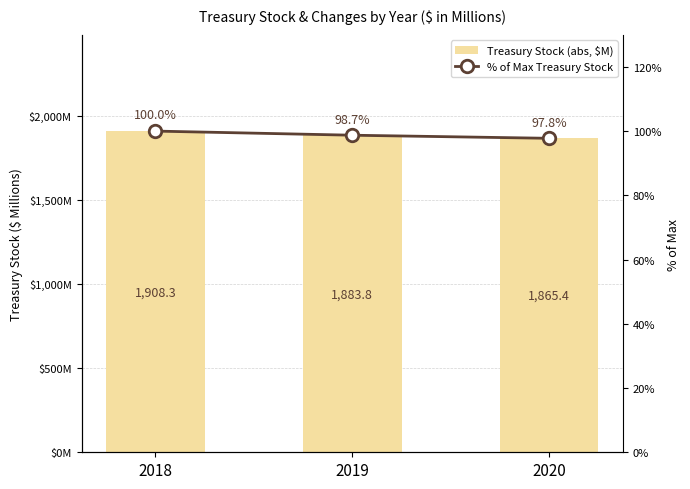

What is the sum of the Treasury Stock (abs, $M) values at 2018 and 2020?

3773.7